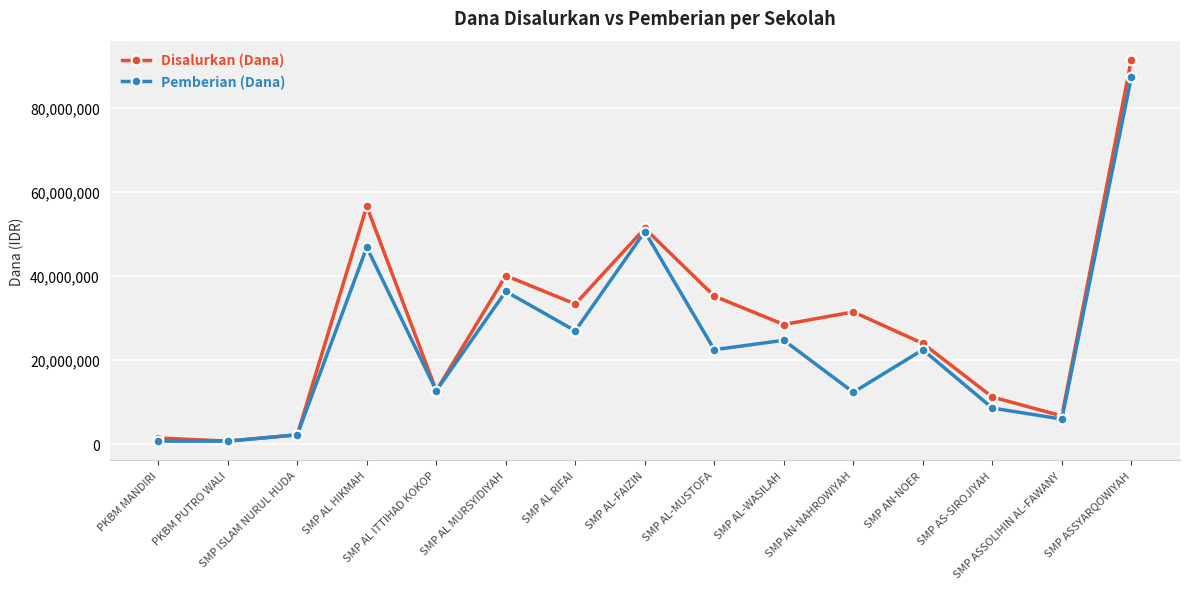

At which category is the sum across all series the highest?

SMP ASSYARQOWIYAH